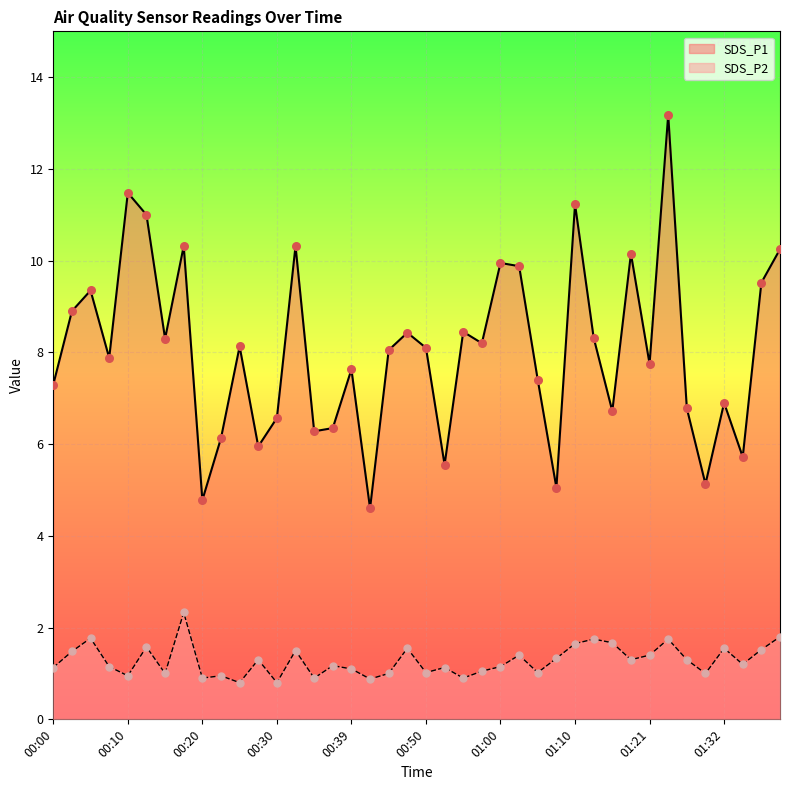

What are all the series names shown in the legend?

SDS_P1, SDS_P2